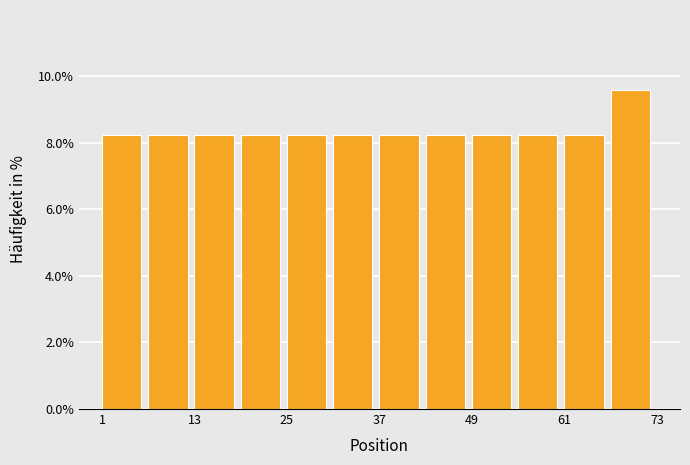

Around what value on the x-axis is the tallest bar? Give the approximate position of its centre, as read against the axis.

70